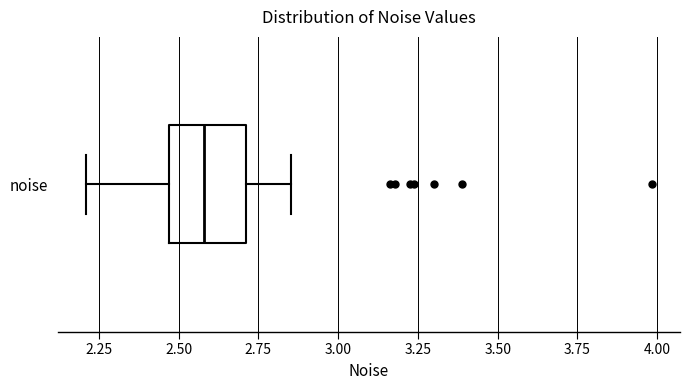

Transcribe this box plot: give where the median line is, the range the box spans, and where the two whiskers end, as read against the x-axis. The values are not printed on the chart, so give them approximately, as read against the axis.

median 2.60, box 2.45 to 2.70, whiskers 2.20 to 2.85